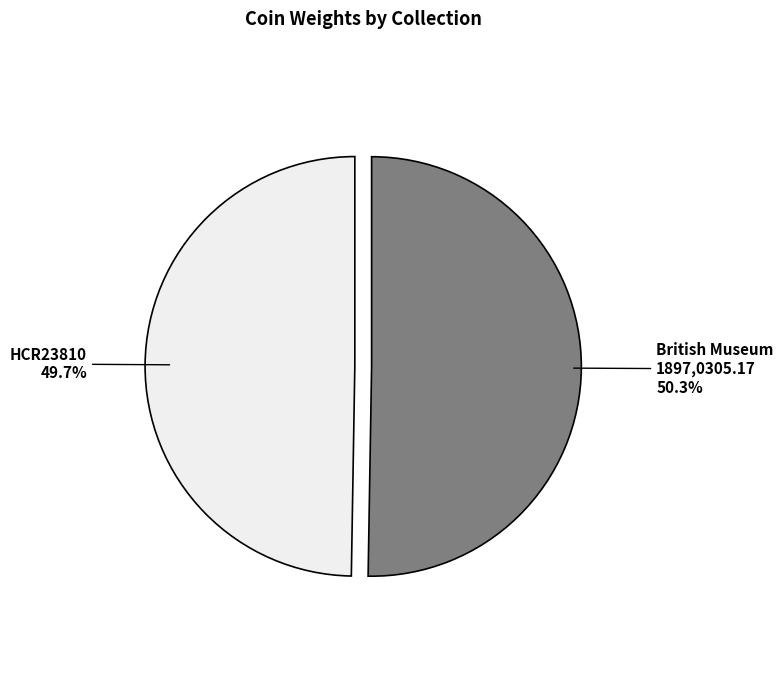

Is there any slice that represents more than half of the pie?

Yes